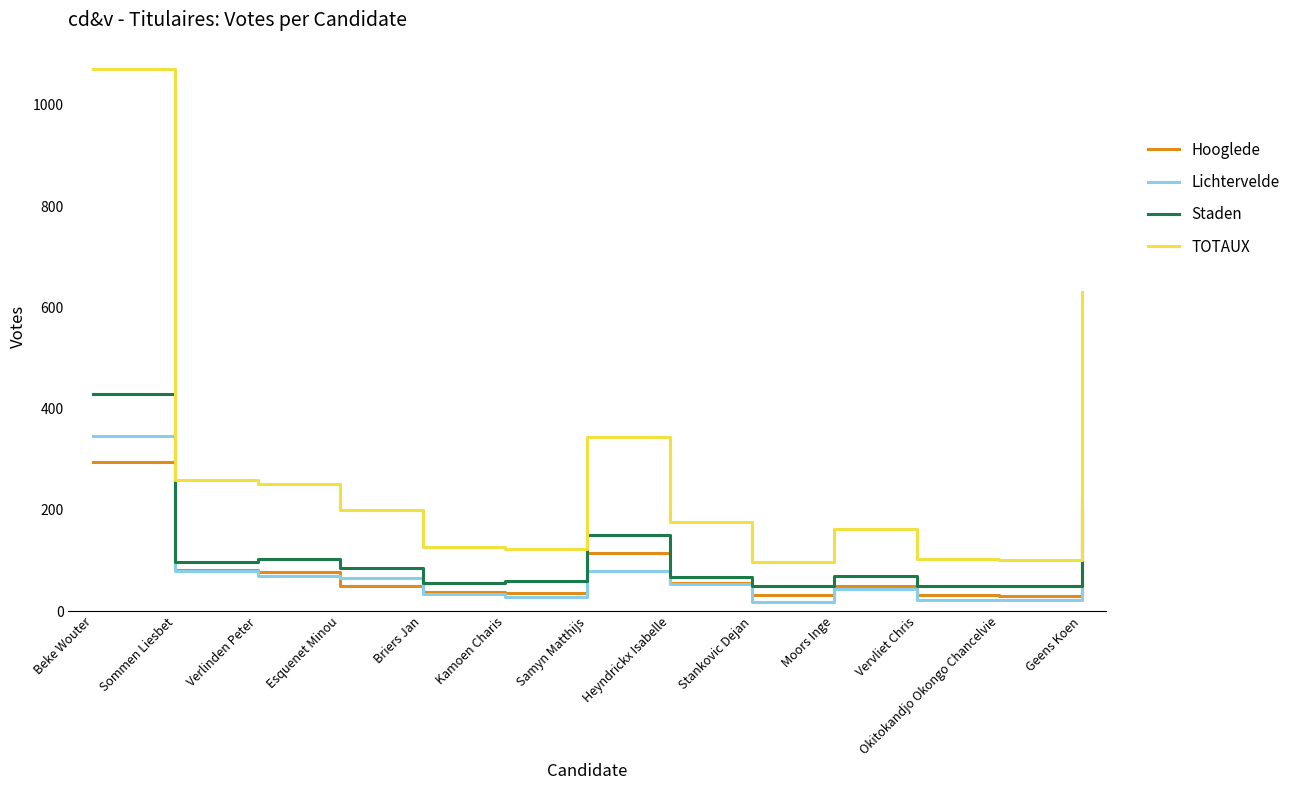

True or false: TOTAUX and Lichtervelde intersect in this chart.

False